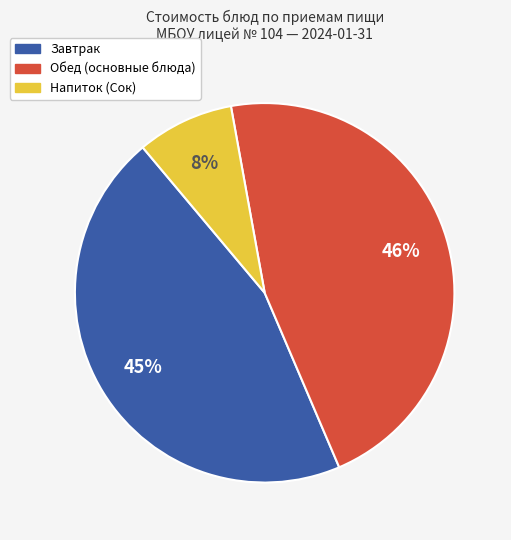

To the nearest percent, what is the difference between the largest and smallest slice percentages?

38%